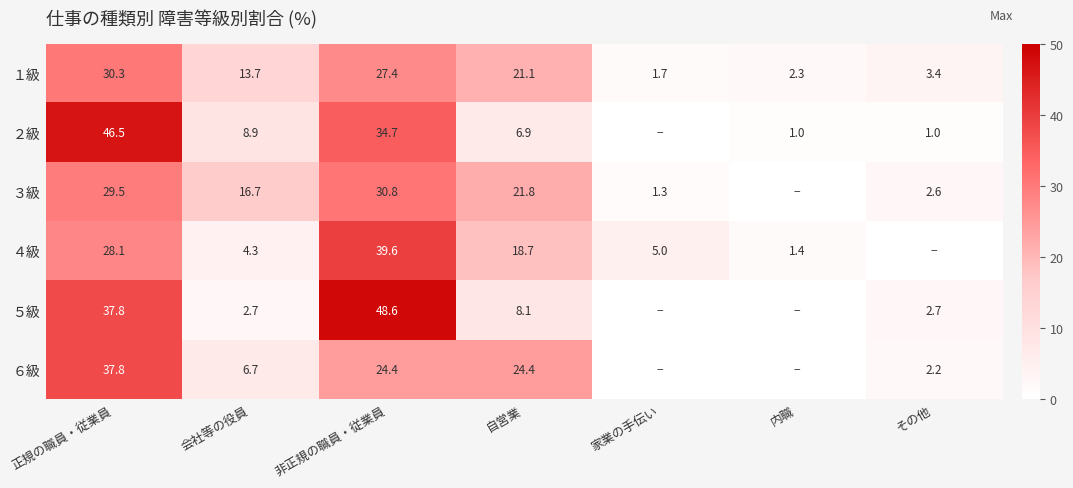

How many values in the １級 series exceed 13?

4